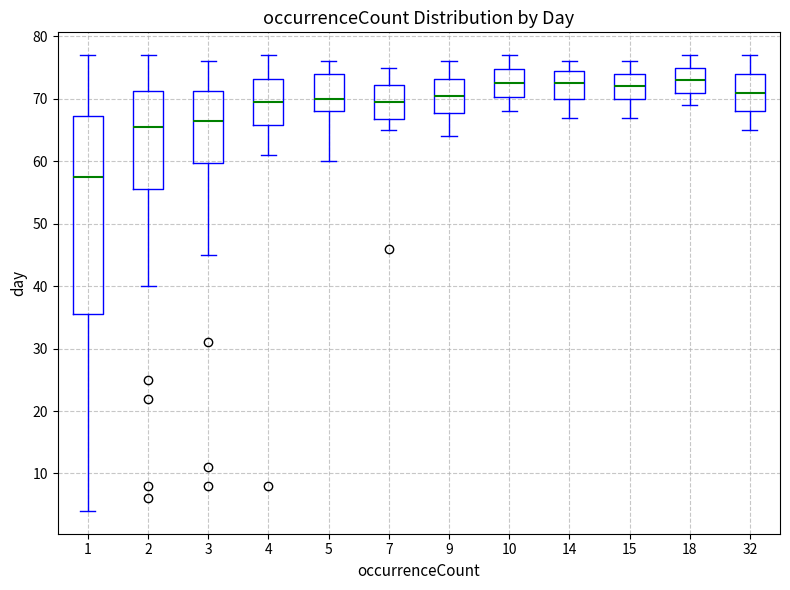

Reading left to right, transcribe this box plot: for each box, give where its median line is, the range the box spans, and where its two whiskers end, as read against the y-axis. The values are not printed on the chart, so give them approximately, as read against the axis.

1: median 58, box 36 to 67, whiskers 4 to 77
2: median 66, box 56 to 71, whiskers 40 to 77
3: median 67, box 60 to 71, whiskers 45 to 76
4: median 70, box 66 to 73, whiskers 61 to 77
5: median 70, box 68 to 74, whiskers 60 to 76
7: median 70, box 67 to 72, whiskers 65 to 75
9: median 71, box 68 to 73, whiskers 64 to 76
10: median 73, box 70 to 75, whiskers 68 to 77
14: median 73, box 70 to 75, whiskers 67 to 76
15: median 72, box 70 to 74, whiskers 67 to 76
18: median 73, box 71 to 75, whiskers 69 to 77
32: median 71, box 68 to 74, whiskers 65 to 77